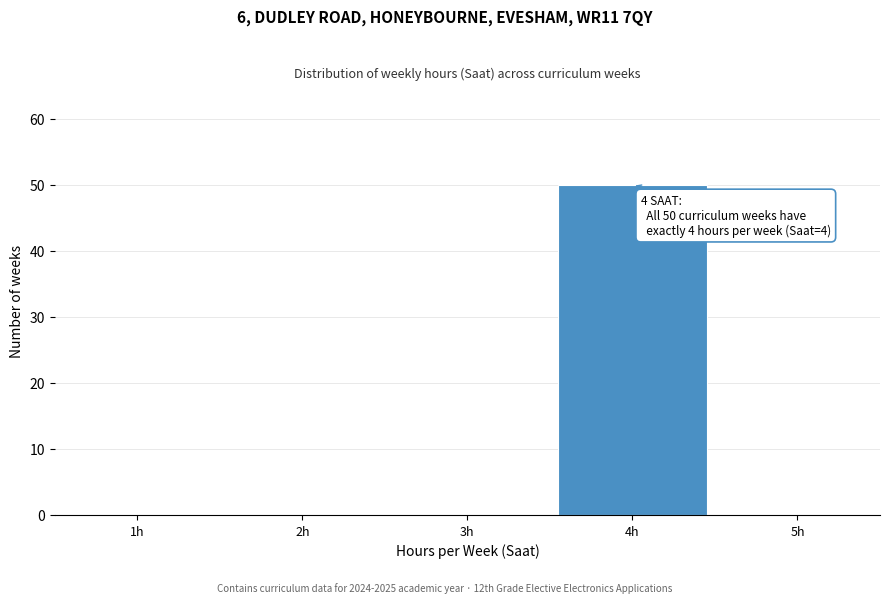

Reading left to right, extract all data points from this chart.

1h=0	2h=0	3h=0	4h=50	5h=0